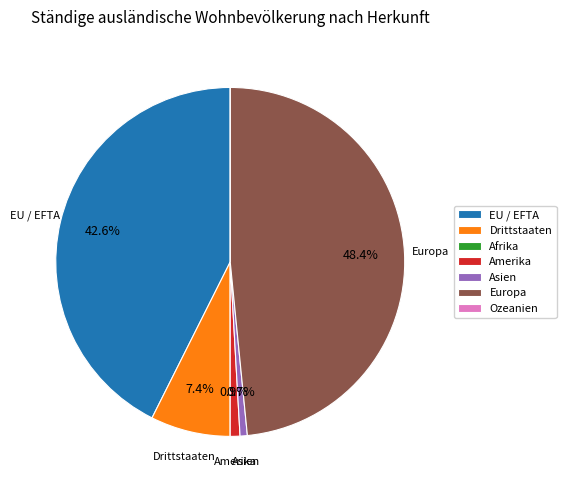

What portion of the pie excludes Asien?

99.3%